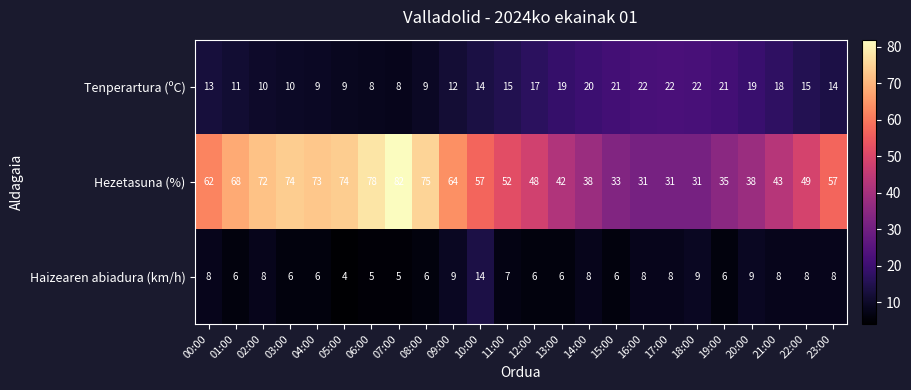

What is the greatest value displayed?

82